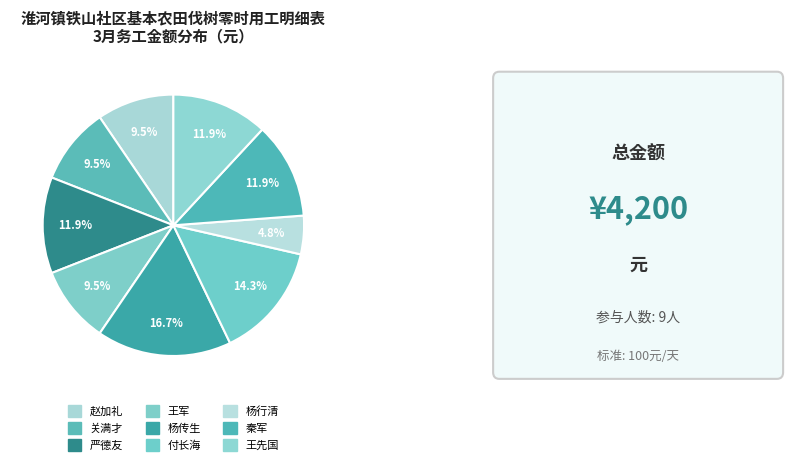

Do 王先国 and 关满才 together represent more than half of the pie?

No